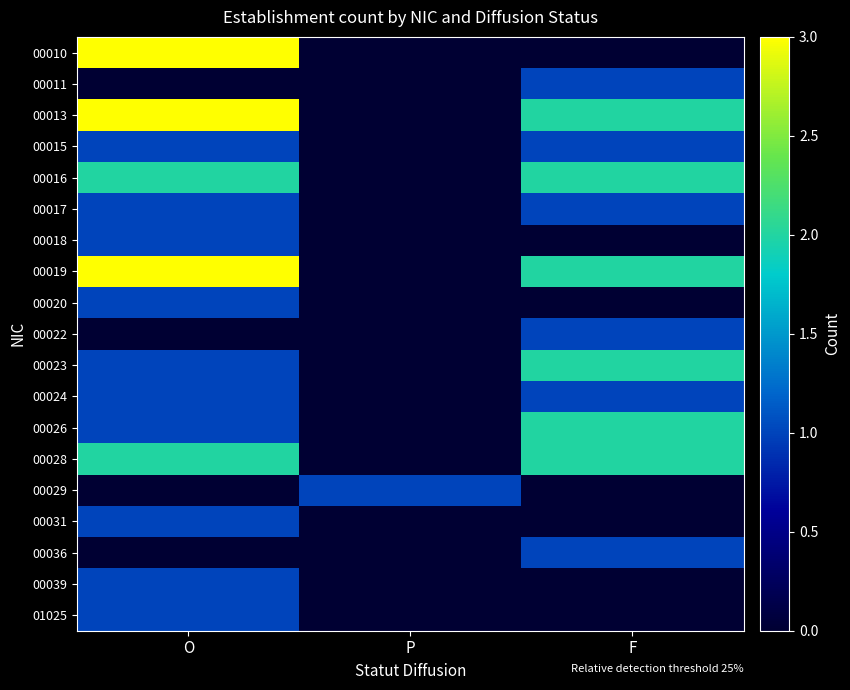

Reading right to left, transcribe all the data shown in this chart.

00010: F=0	P=0	O=3
00011: F=1	P=0	O=0
00013: F=2	P=0	O=3
00015: F=1	P=0	O=1
00016: F=2	P=0	O=2
00017: F=1	P=0	O=1
00018: F=0	P=0	O=1
00019: F=2	P=0	O=3
00020: F=0	P=0	O=1
00022: F=1	P=0	O=0
00023: F=2	P=0	O=1
00024: F=1	P=0	O=1
00026: F=2	P=0	O=1
00028: F=2	P=0	O=2
00029: F=0	P=1	O=0
00031: F=0	P=0	O=1
00036: F=1	P=0	O=0
00039: F=0	P=0	O=1
01025: F=0	P=0	O=1